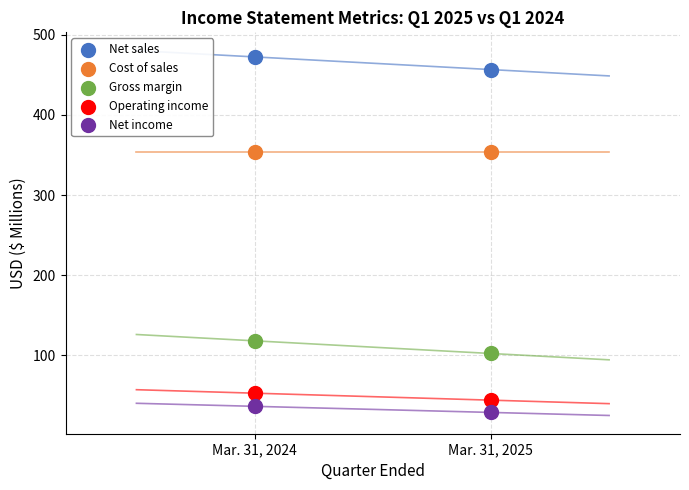

Across all data points, what is the average Y value?

202.0